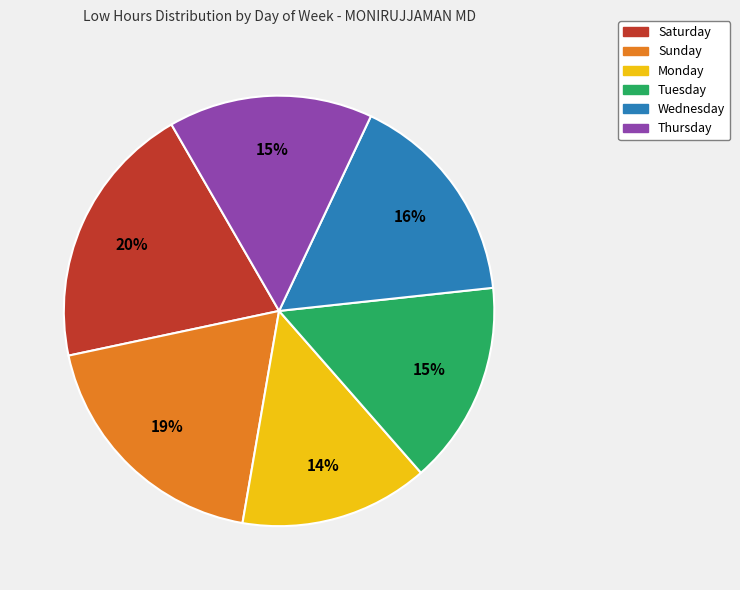

Is the sum of Saturday and Thursday greater than half?

No